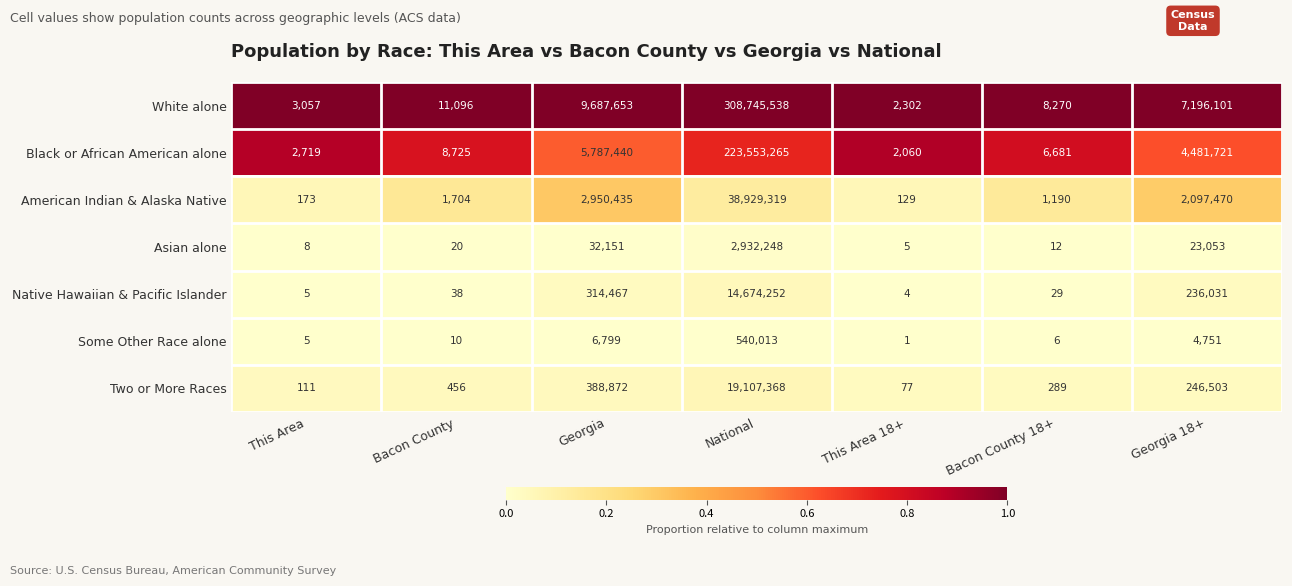

Which series has the largest range (max minus min)?

White alone